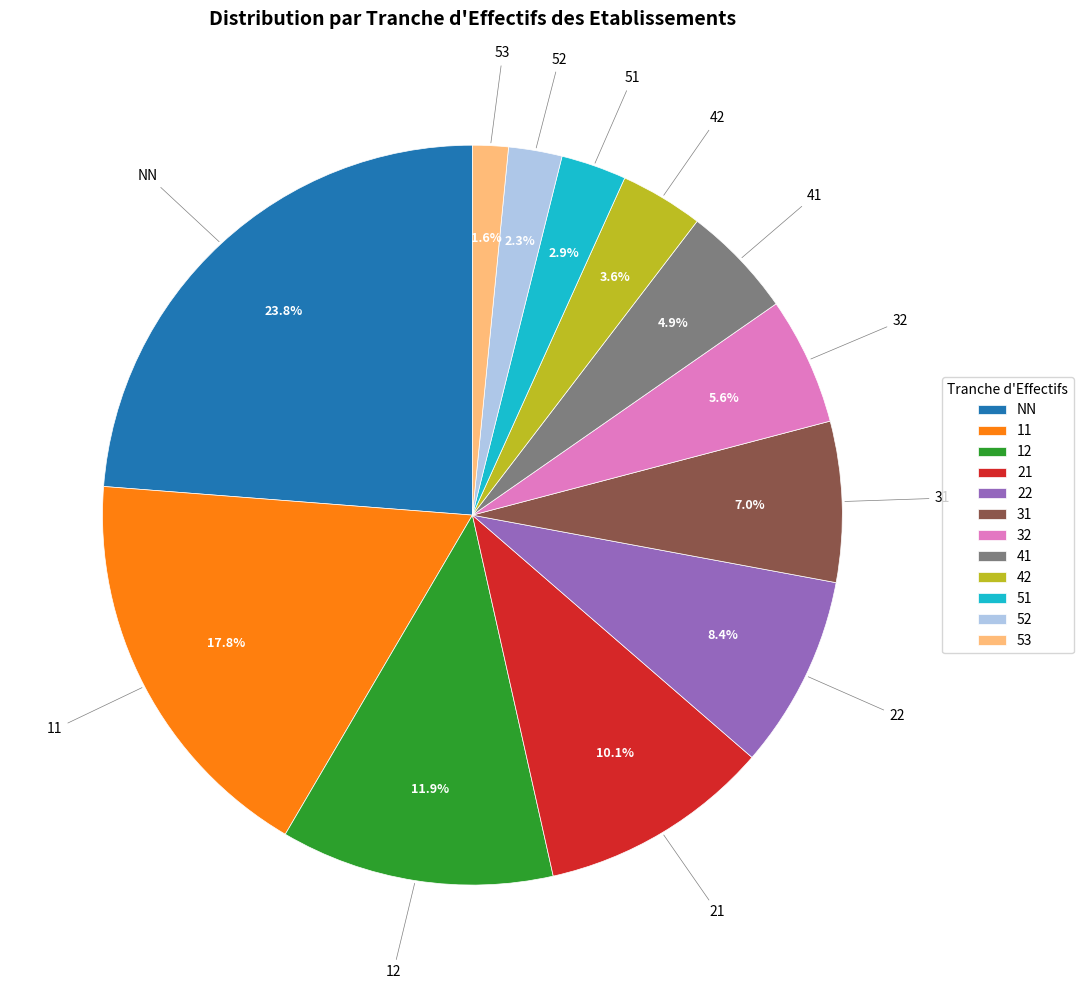

Is there any slice that represents more than half of the pie?

No